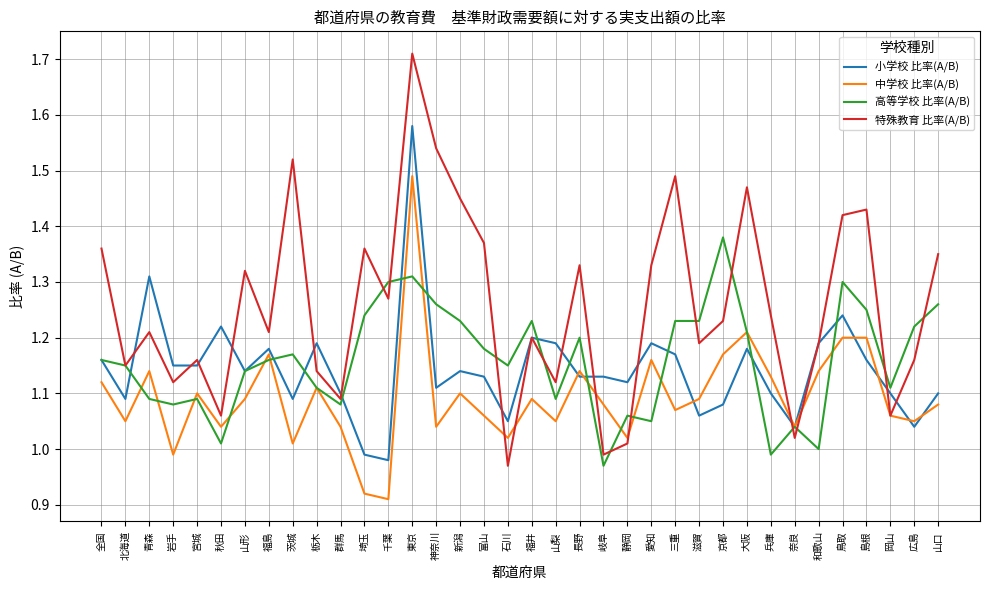

What are all the series names shown in the legend?

小学校 比率(A/B), 中学校 比率(A/B), 高等学校 比率(A/B), 特殊教育 比率(A/B)